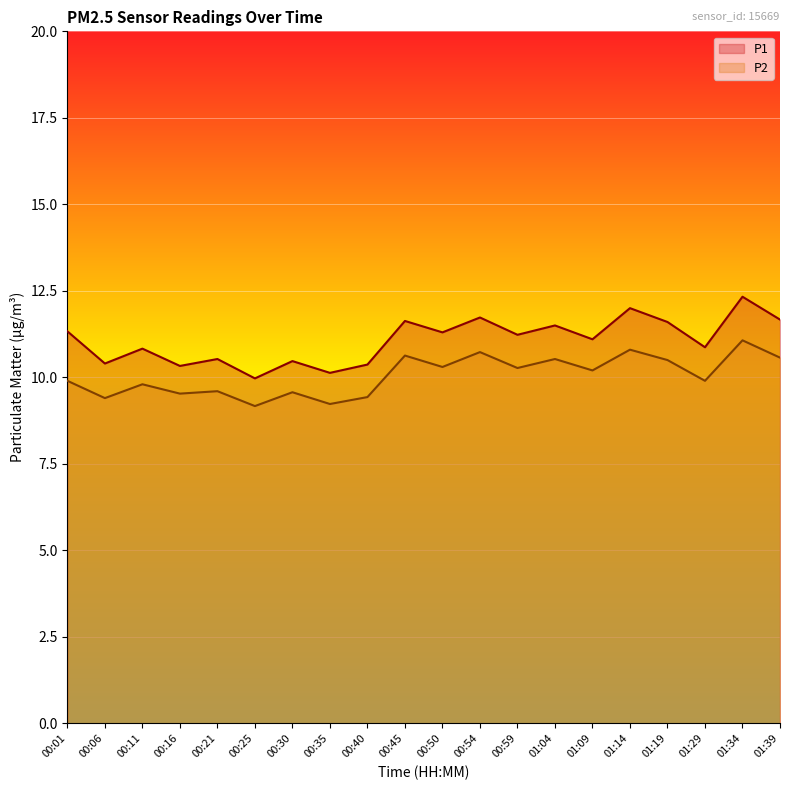

What is the average value of the P2 series?

10.1